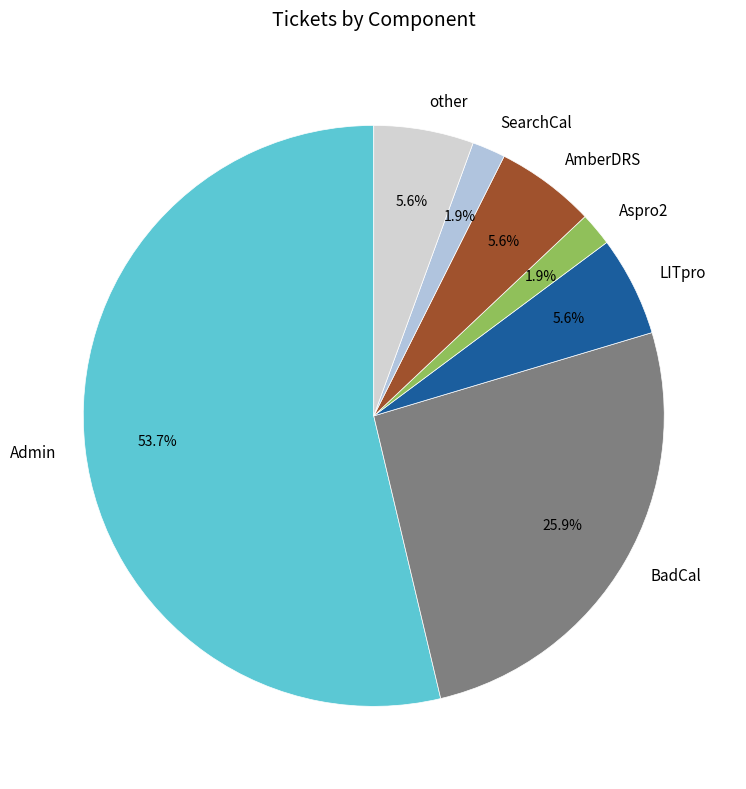

What percentage is the BadCal slice, to the nearest percent?

26%